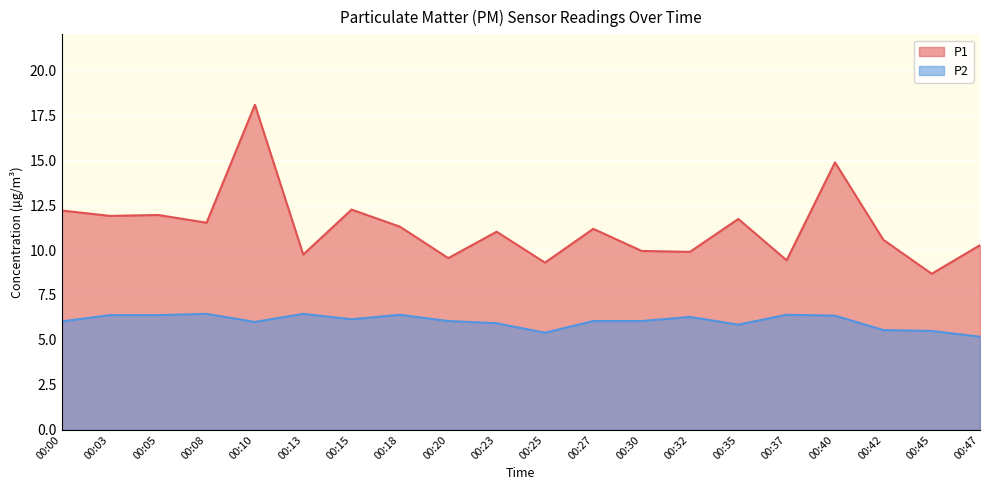

At how many categories does at least one series exceed 5?

20